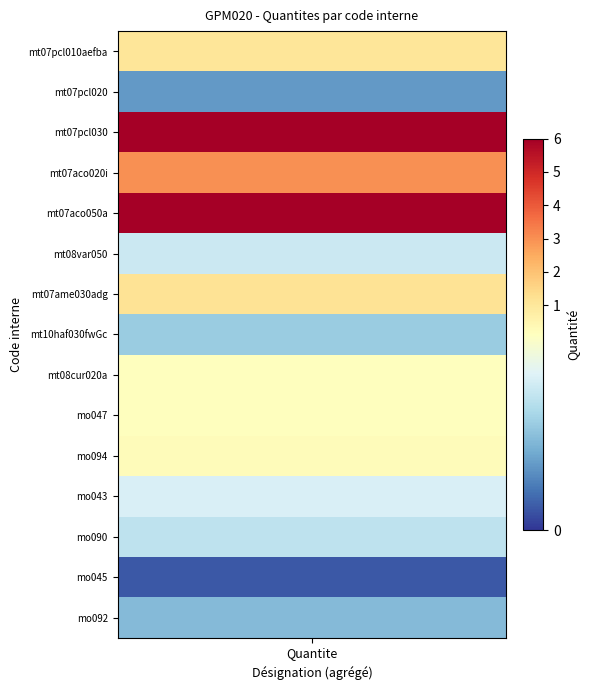

Reading left to right, list all the values displayed in this chart.

mt07pcl010aefba=1.1	mt07pcl020=0.0	mt07pcl030=6.0	mt07aco020i=3.0	mt07aco050a=6.0	mt08var050=0.1	mt07ame030adg=1.1	mt10haf030fwGc=0.1	mt08cur020a=0.1	mo047=0.1	mo094=0.2	mo043=0.1	mo090=0.1	mo045=0.0	mo092=0.1